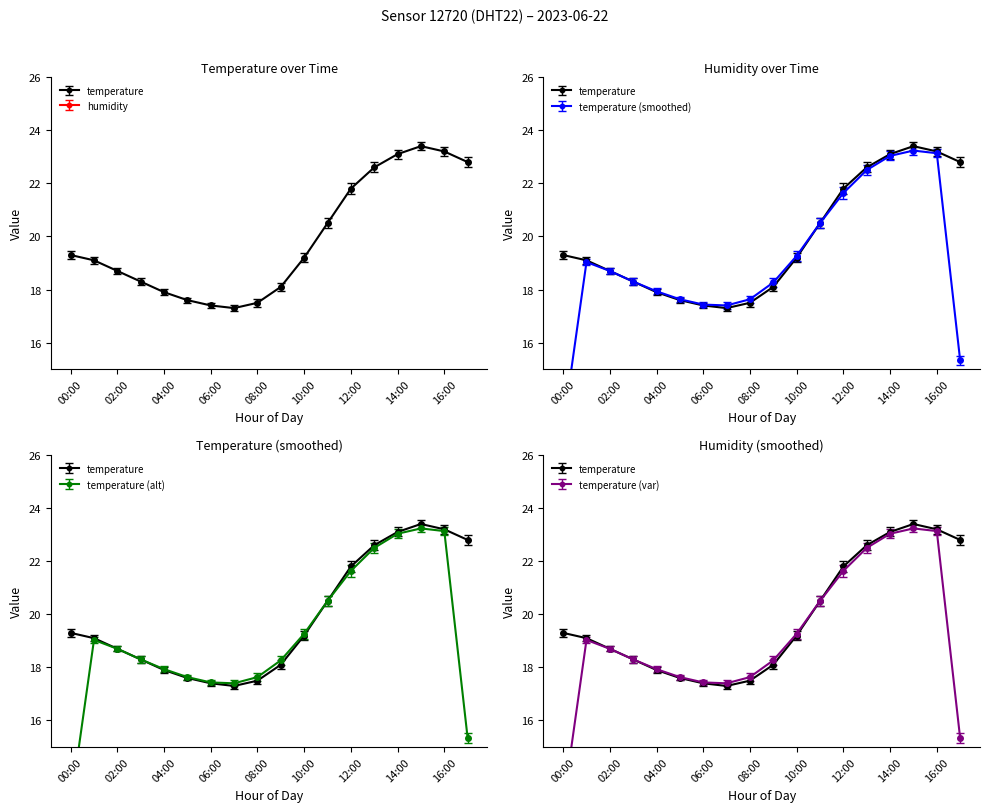

What is the sum of all values?

357.8